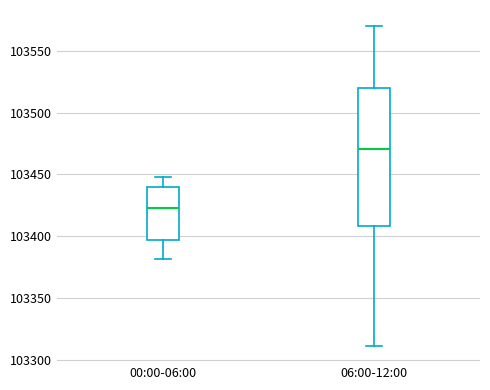

Reading left to right, transcribe this box plot: for each box, give where its median line is, the range the box spans, and where its two whiskers end, as read against the y-axis. The values are not printed on the chart, so give them approximately, as read against the axis.

00:00-06:00: median 103425, box 103395 to 103440, whiskers 103380 to 103450
06:00-12:00: median 103470, box 103410 to 103520, whiskers 103310 to 103570